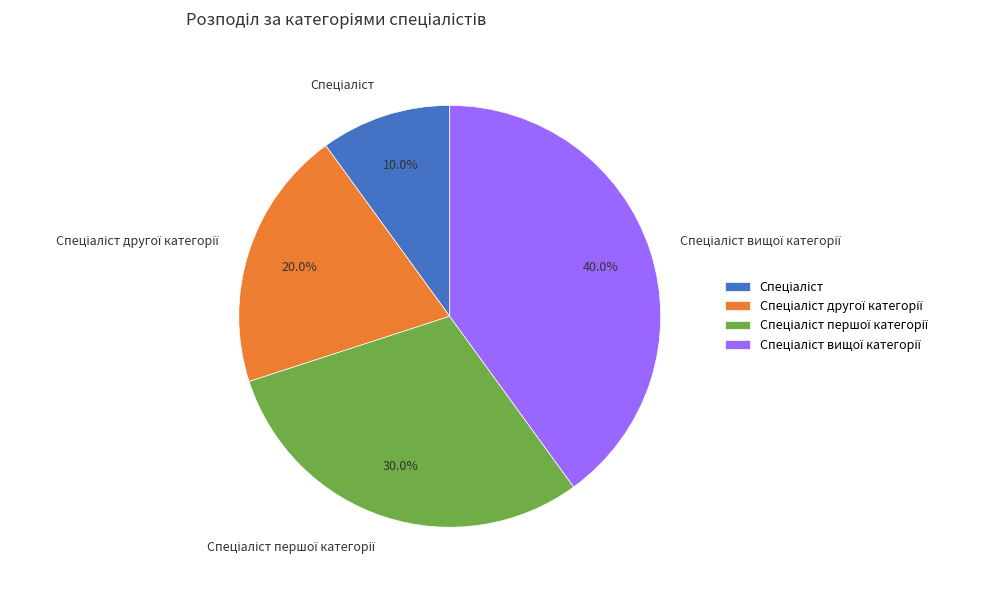

How many slices are in this pie chart?

4